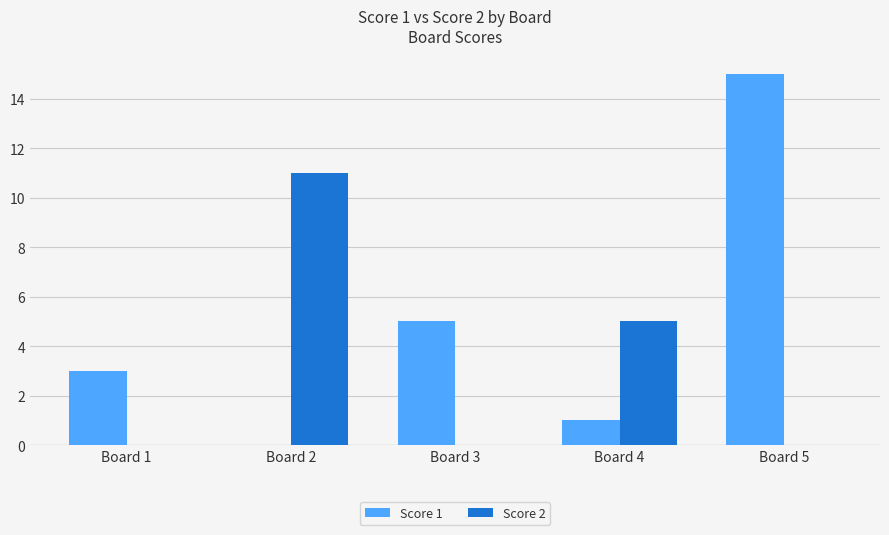

Where is Score 2 nearest to the value 5?

Board 4